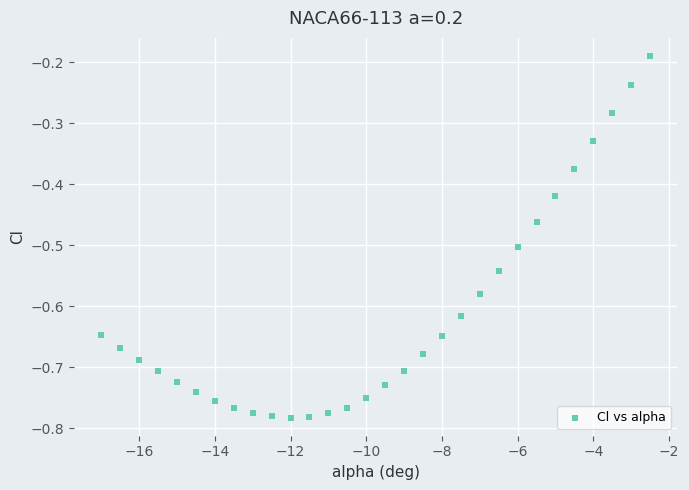

What is the range of X values (max minus min)?

14.5